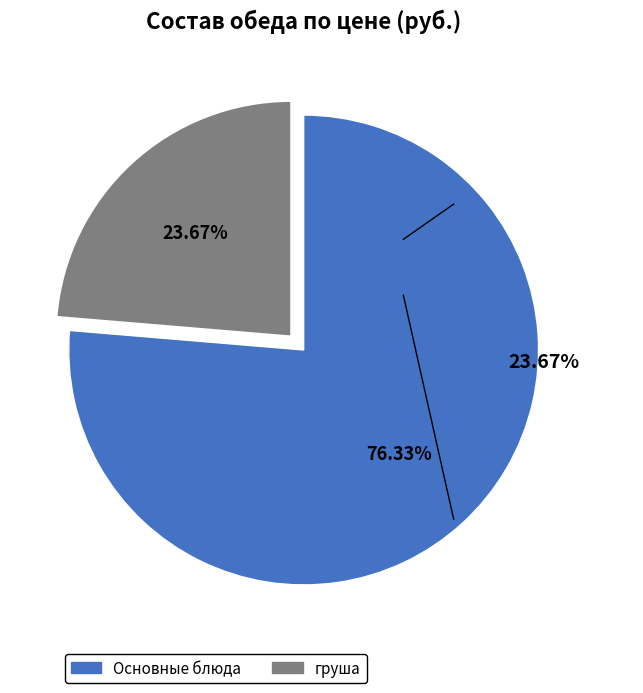

To the nearest percent, what is the difference between the largest and smallest slice percentages?

53%